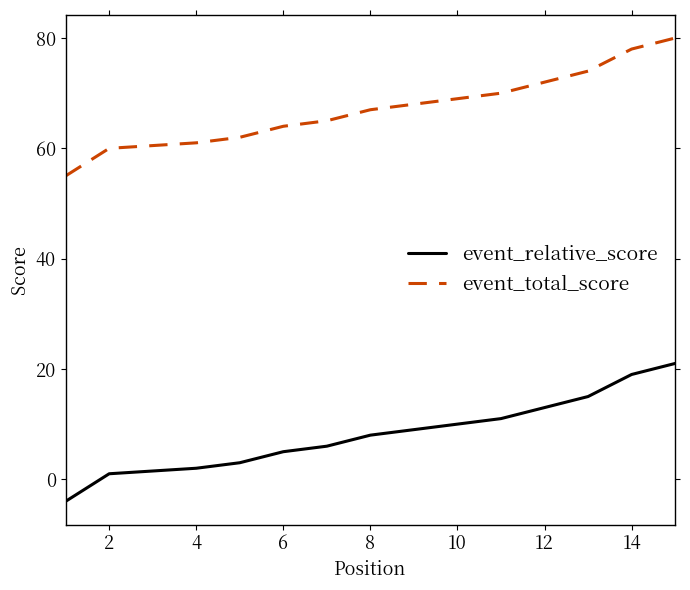

At how many categories does at least one series exceed 62?

10